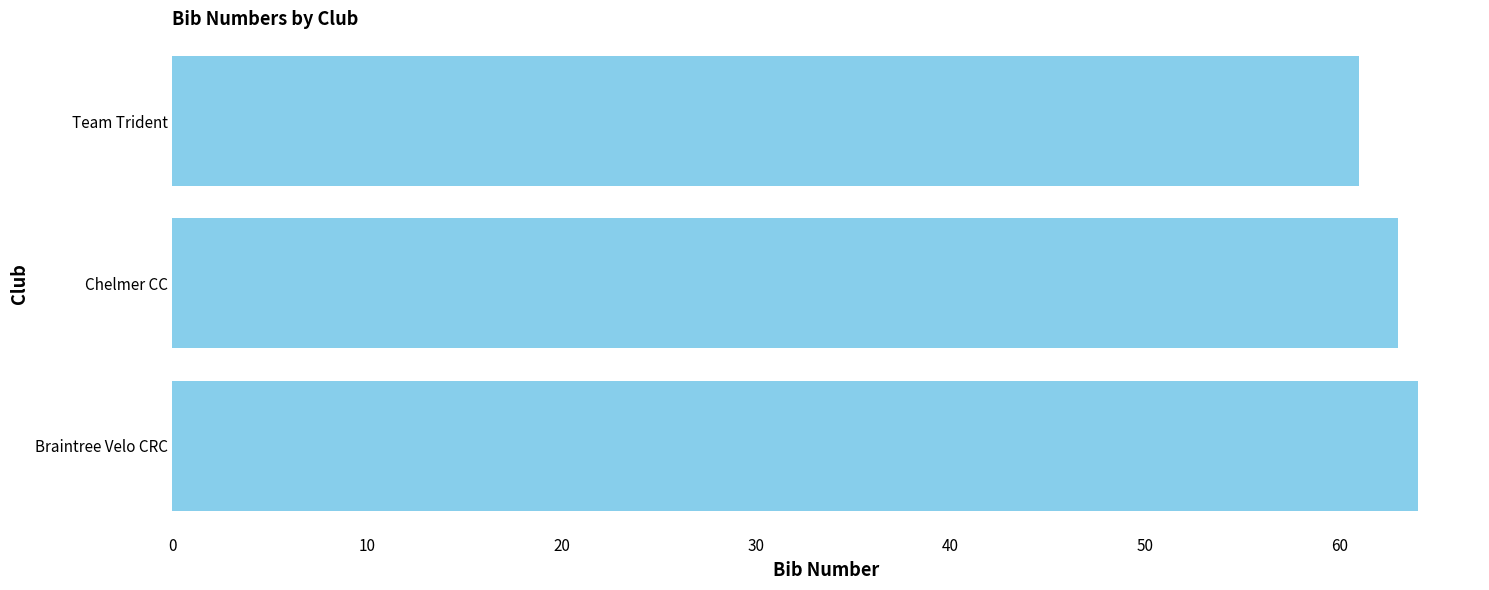

How many values are below 63?

1